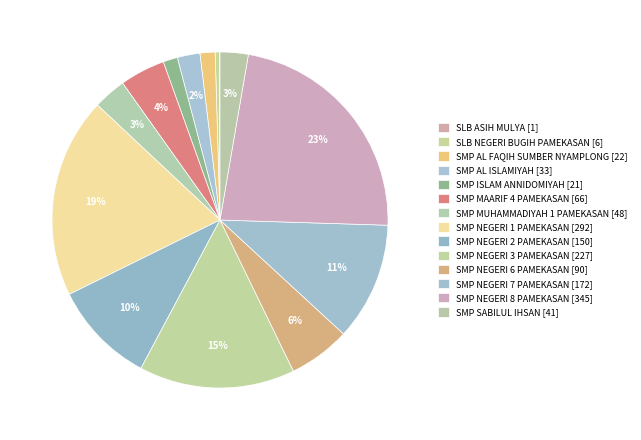

Rank the categories by value from lowest to highest.

SLB ASIH MULYA, SLB NEGERI BUGIH PAMEKASAN, SMP ISLAM ANNIDOMIYAH, SMP AL FAQIH SUMBER NYAMPLONG, SMP AL ISLAMIYAH, SMP SABILUL IHSAN, SMP MUHAMMADIYAH 1 PAMEKASAN, SMP MAARIF 4 PAMEKASAN, SMP NEGERI 6 PAMEKASAN, SMP NEGERI 2 PAMEKASAN, SMP NEGERI 7 PAMEKASAN, SMP NEGERI 3 PAMEKASAN, SMP NEGERI 1 PAMEKASAN, SMP NEGERI 8 PAMEKASAN